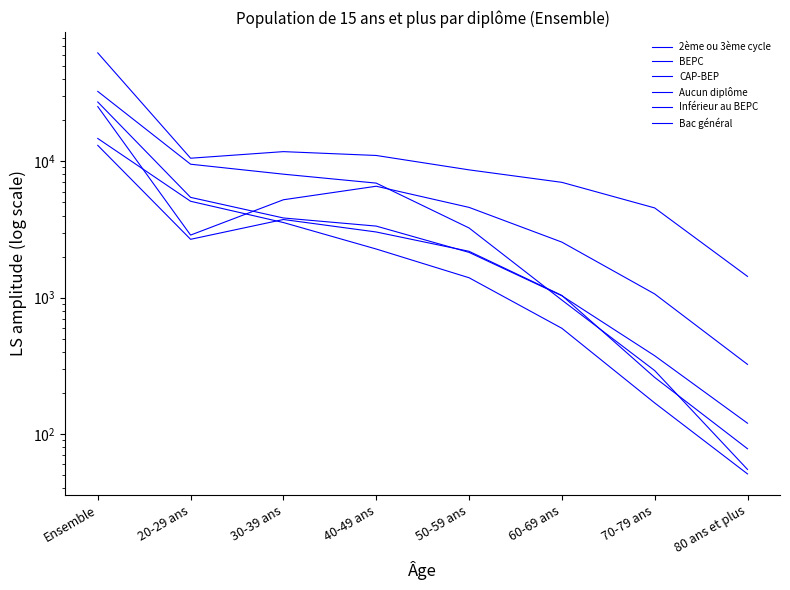

List the labels in order of Bac général value, smallest first.

80 ans et plus, 70-79 ans, 60-69 ans, 50-59 ans, 40-49 ans, 30-39 ans, 20-29 ans, Ensemble